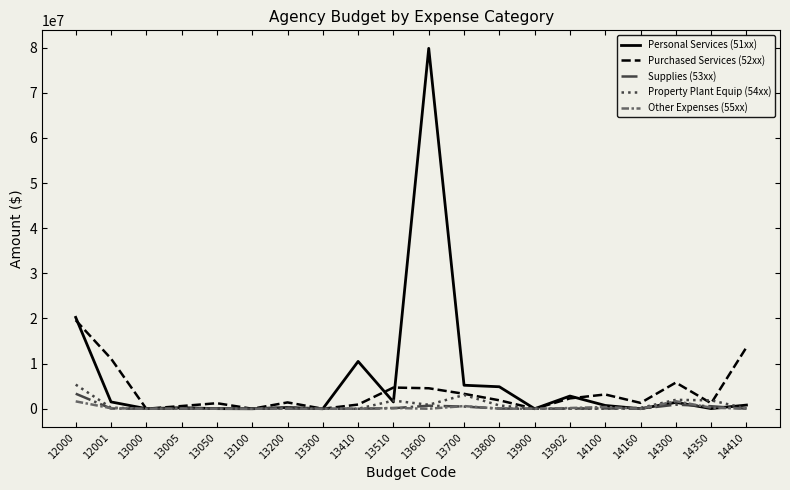

What is the spread (max minus min) of values at 13005?

599978